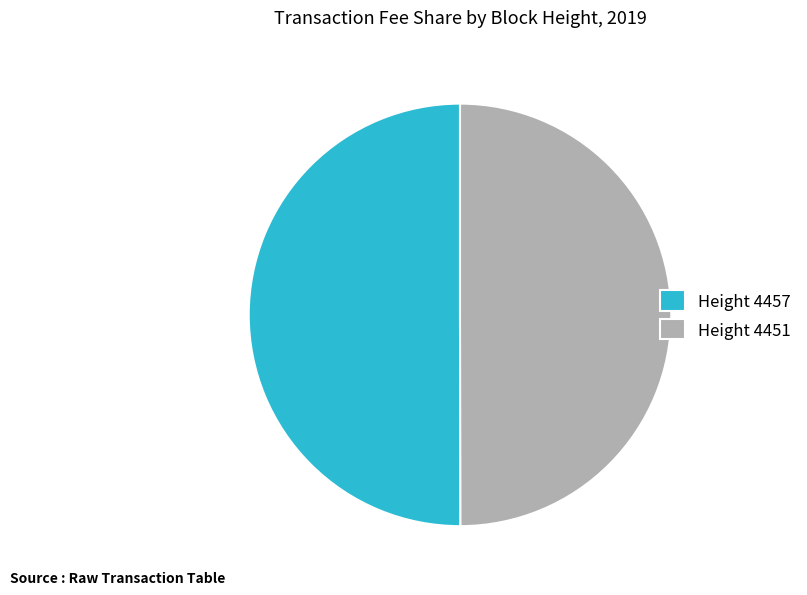

Combined, do Height 4451 and Height 4457 account for over 50%?

Yes